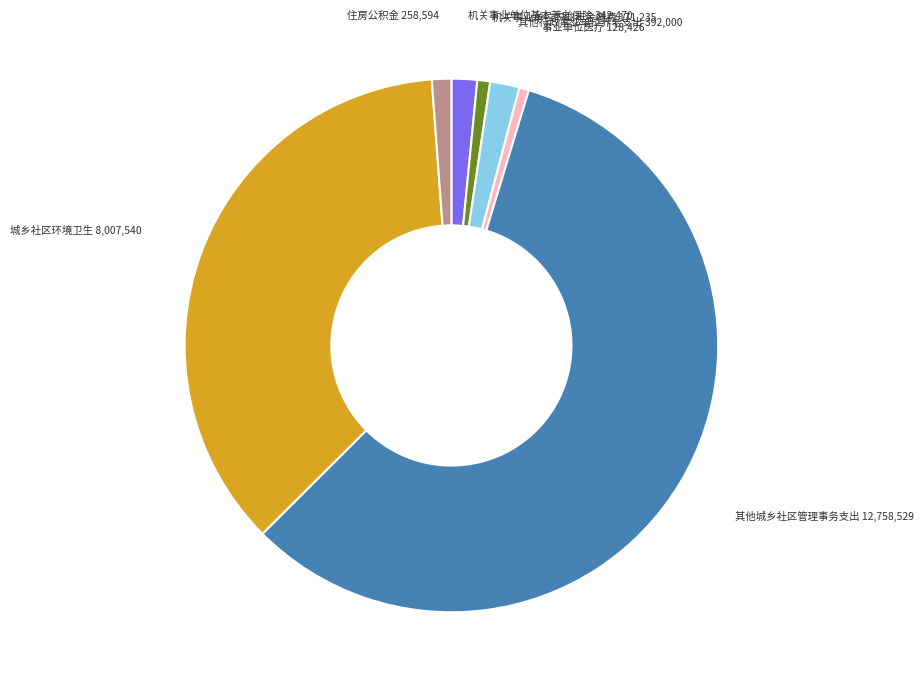

Does any single category account for the majority?

Yes